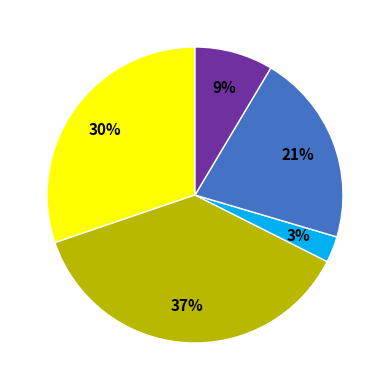

How many segments does this pie chart have?

5